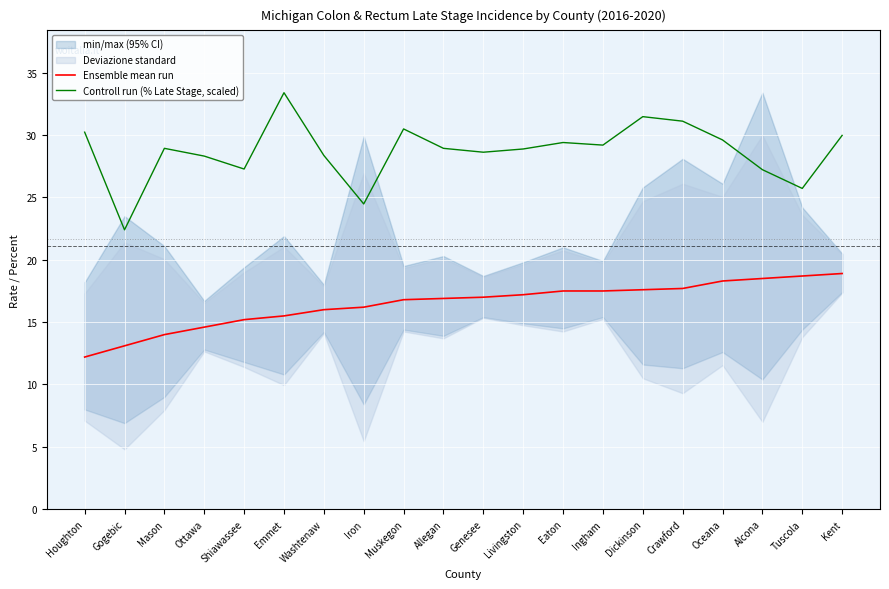

Is the value of Controll run (% Late Stage, scaled) at Gogebic greater than the value of Ensemble mean run at Genesee?

Yes